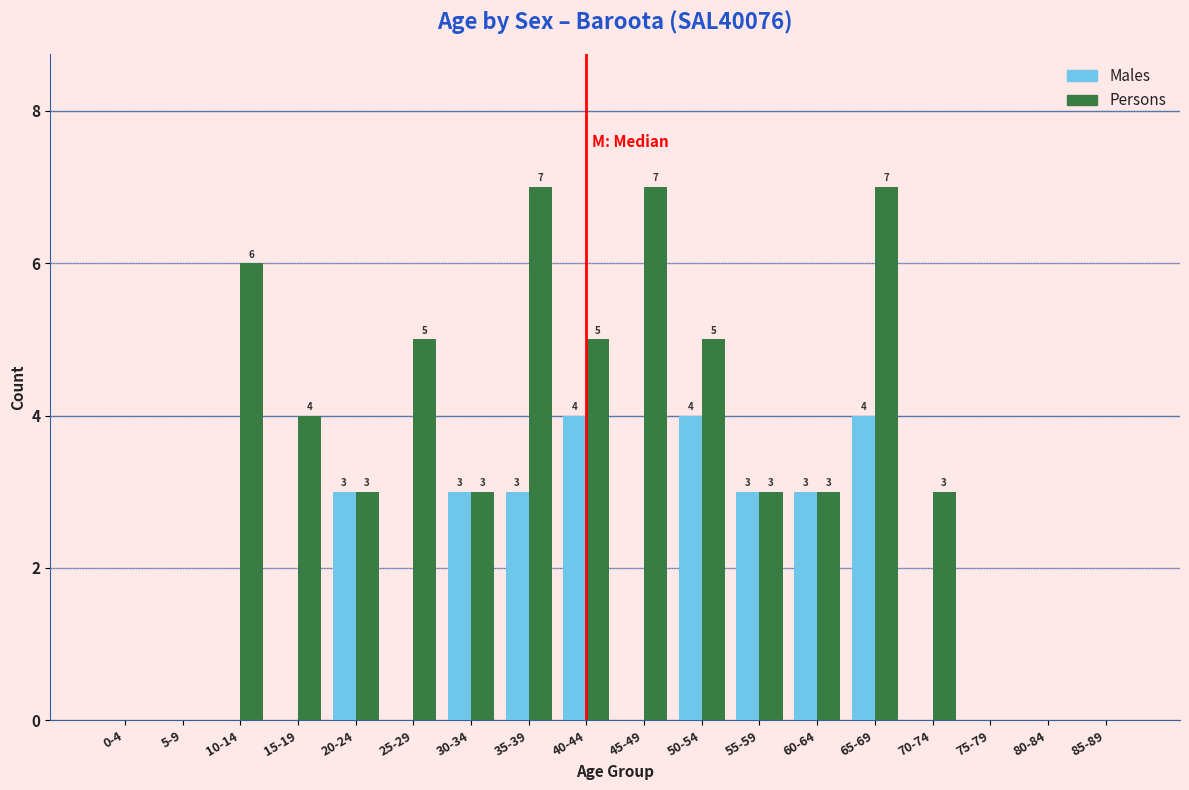

Reading right to left, what are all the values shown in this chart?

Males: 85-89=0	80-84=0	75-79=0	70-74=0	65-69=4	60-64=3	55-59=3	50-54=4	45-49=0	40-44=4	35-39=3	30-34=3	25-29=0	20-24=3	15-19=0	10-14=0	5-9=0	0-4=0
Persons: 85-89=0	80-84=0	75-79=0	70-74=3	65-69=7	60-64=3	55-59=3	50-54=5	45-49=7	40-44=5	35-39=7	30-34=3	25-29=5	20-24=3	15-19=4	10-14=6	5-9=0	0-4=0